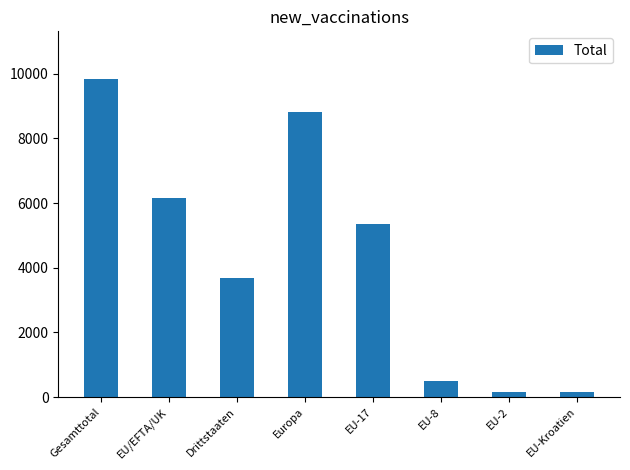

What position from the right is EU-Kroatien?

1